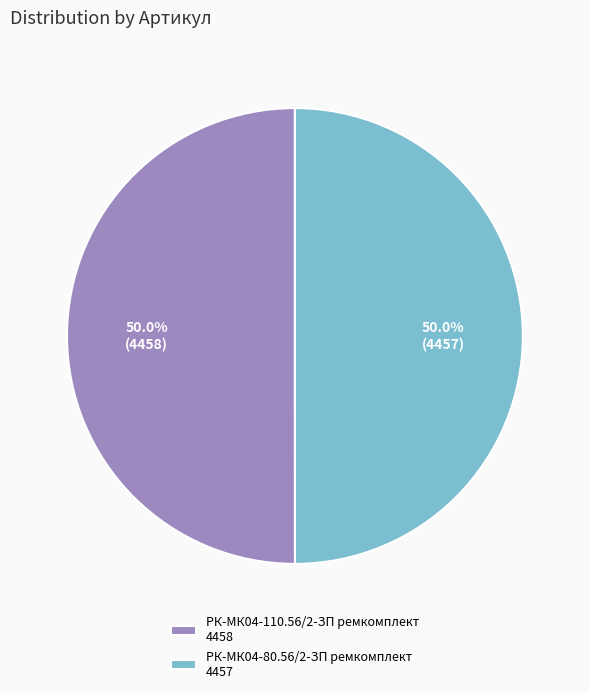

What percentage is NOT represented by РК-МК04-110.56/2-ЗП ремкомплект 4458?

50.0%